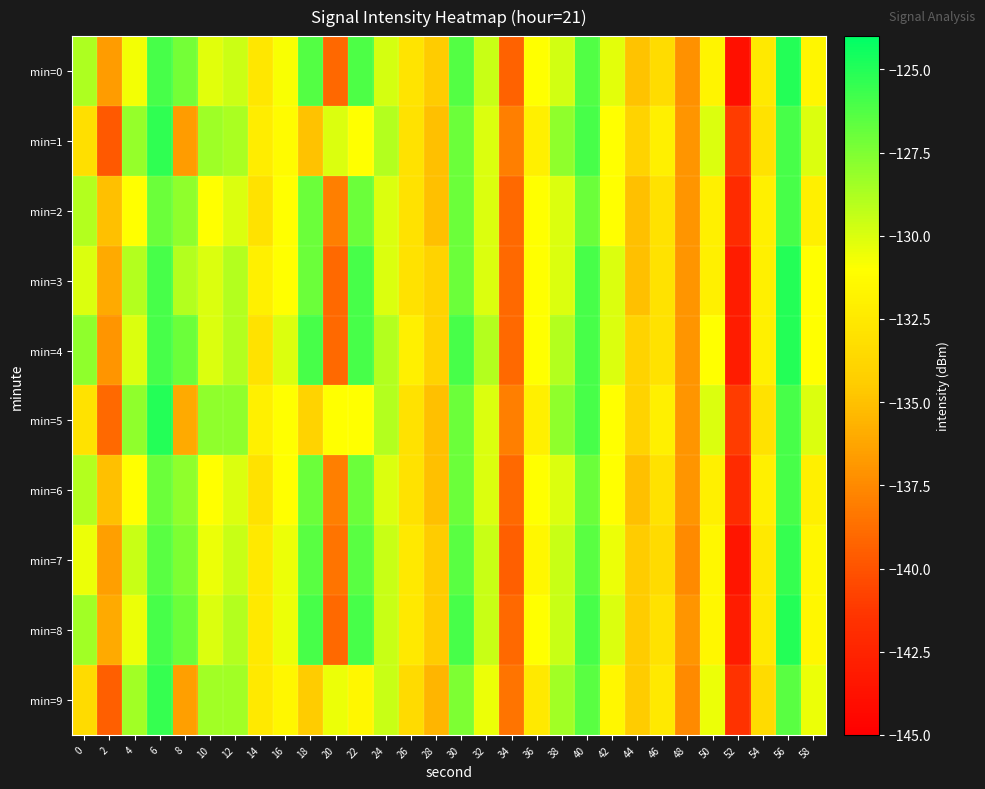

Which has a higher value, 12 or 50?

12